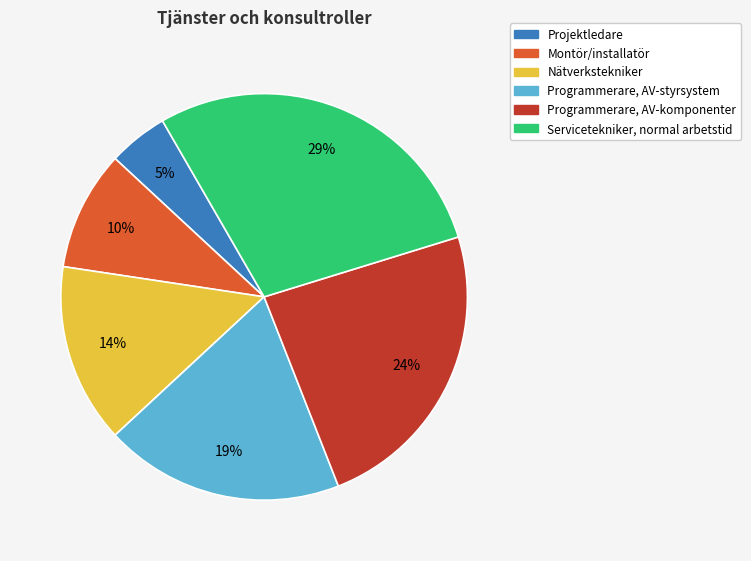

How many slices are in this pie chart?

6